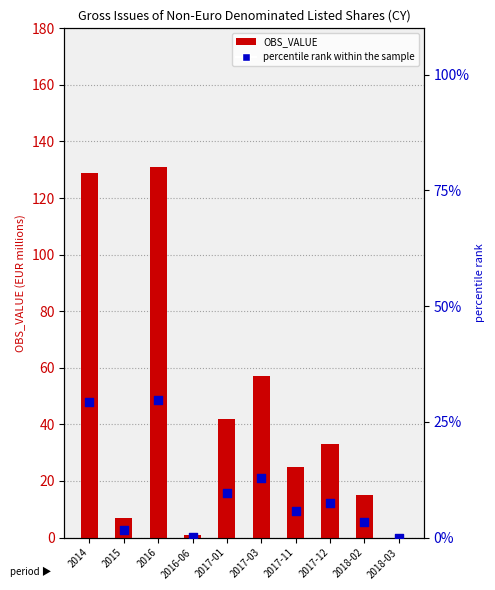

At how many categories does at least one series exceed 62?

2